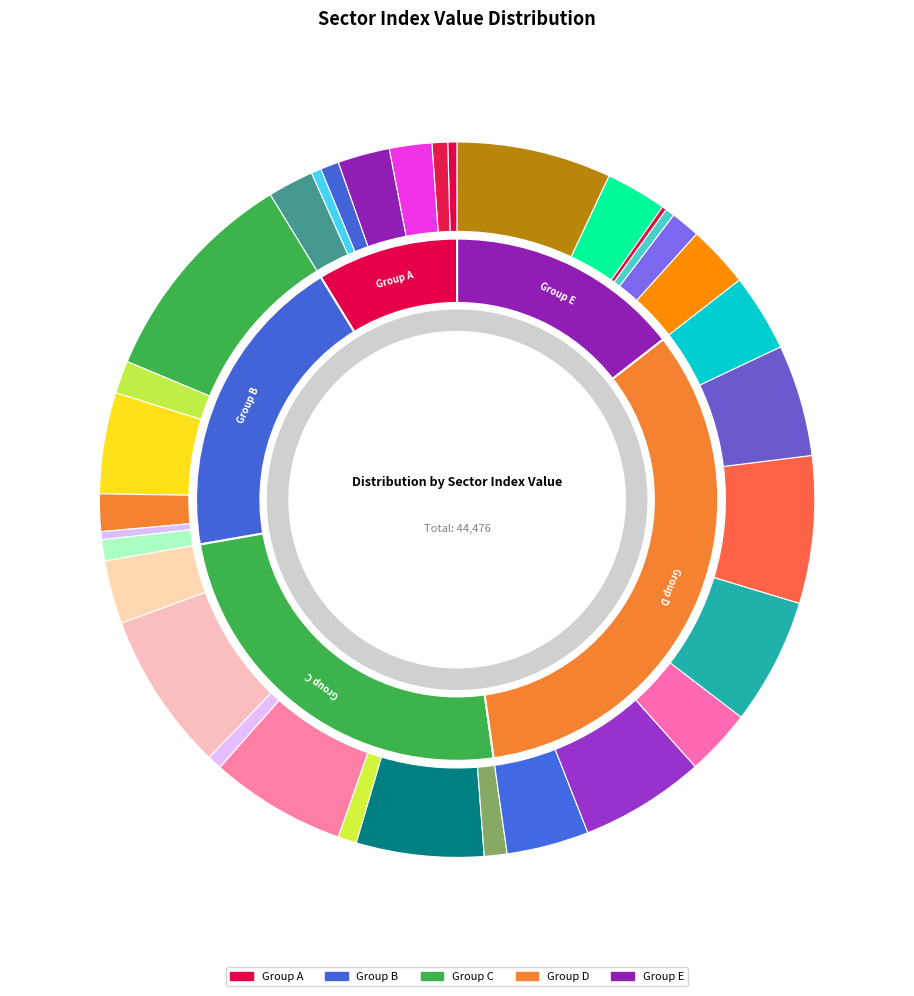

True or false: 125 accounts for 14% of the total.

False